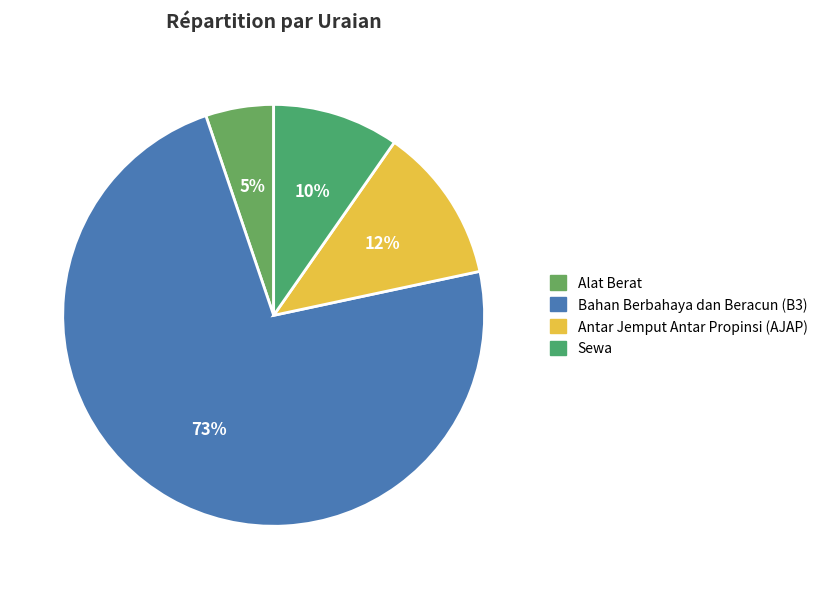

Count the number of slices in the pie.

4